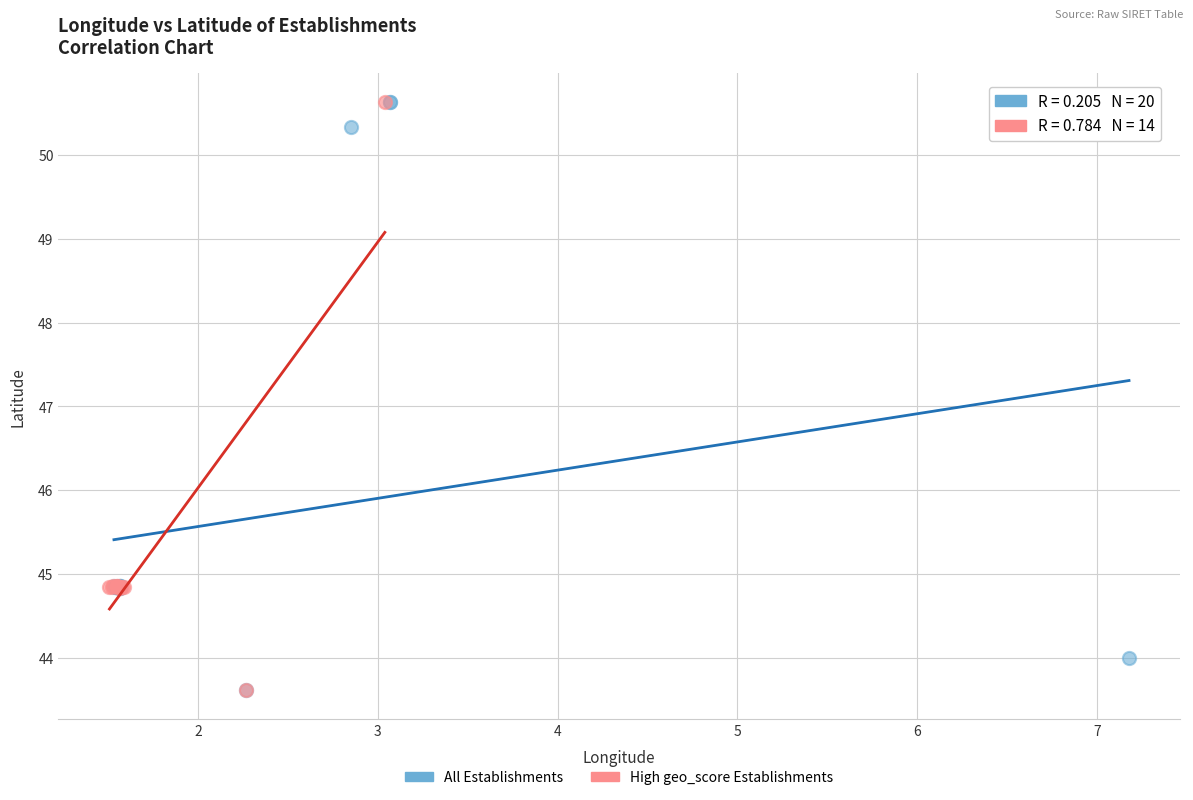

Which series has the widest spread of Y values?

All Establishments